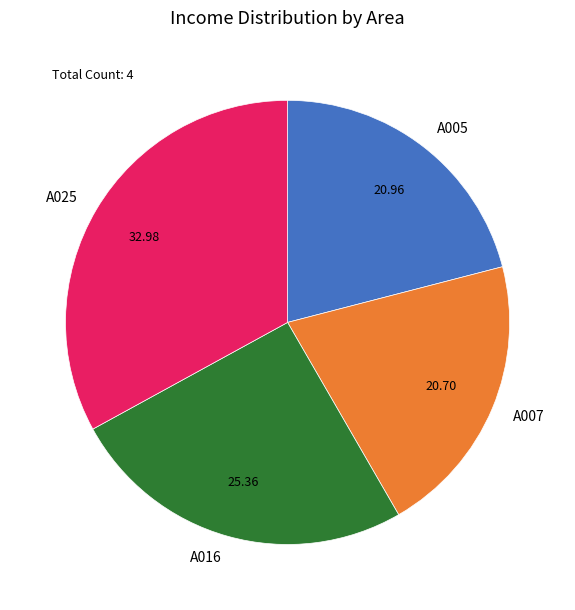

How many slices are in this pie chart?

4